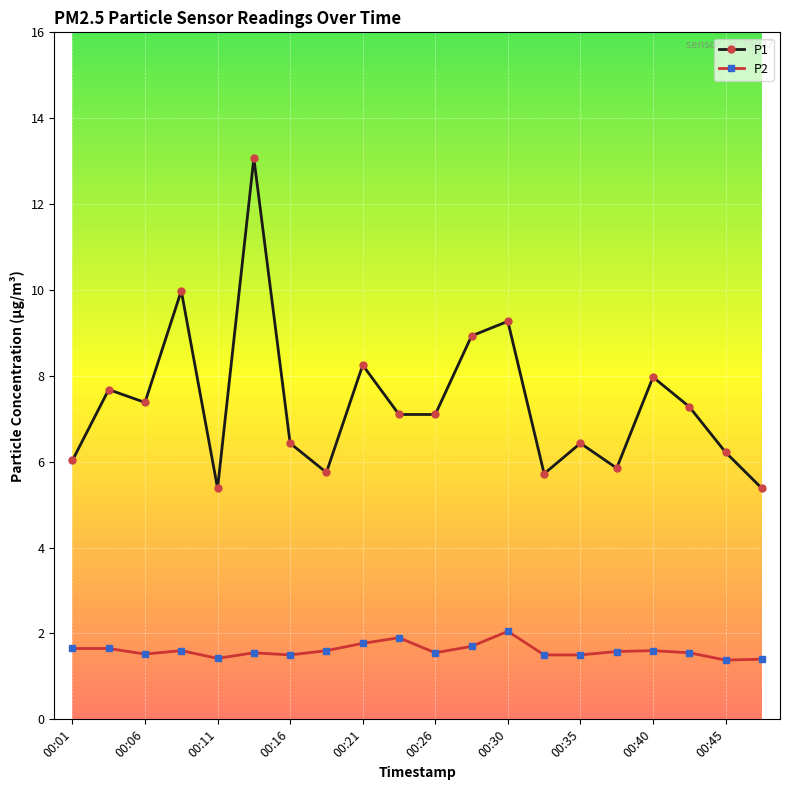

Which series has the largest total across all categories?

P1